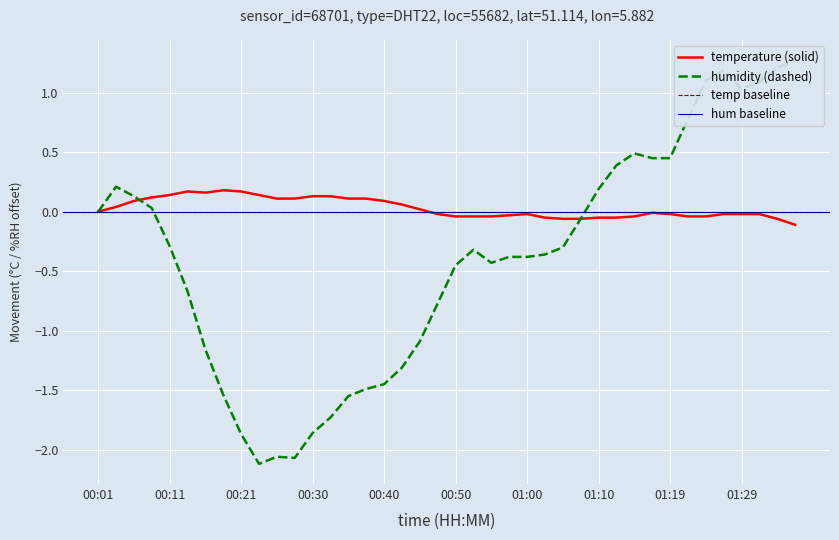

True or false: humidity and temperature cross at least once.

True